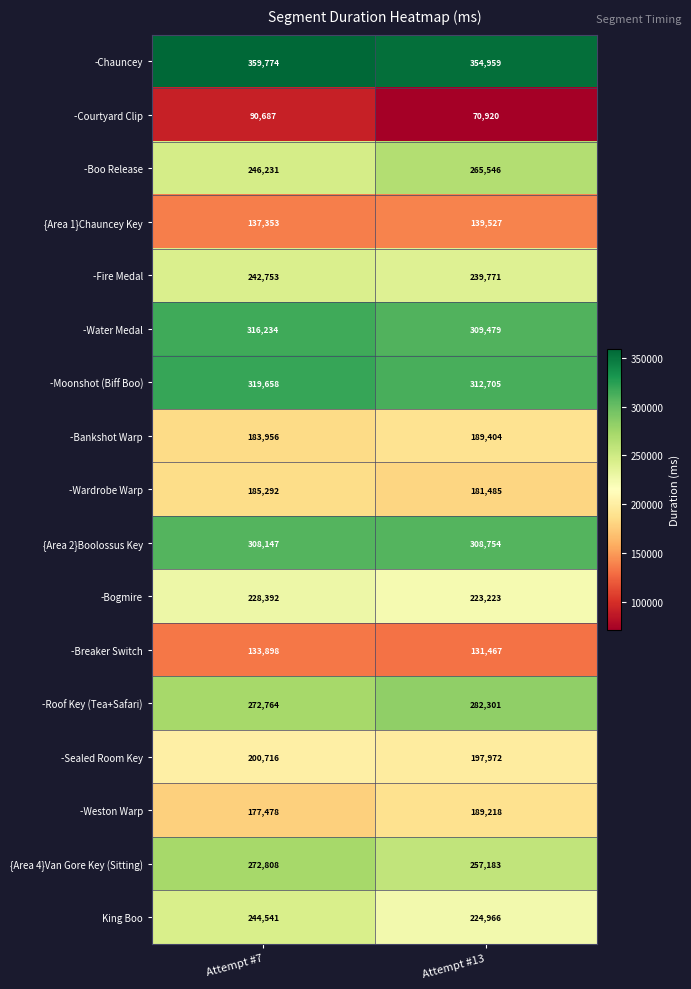

What value does the -Weston Warp series have at Attempt #7?

177478